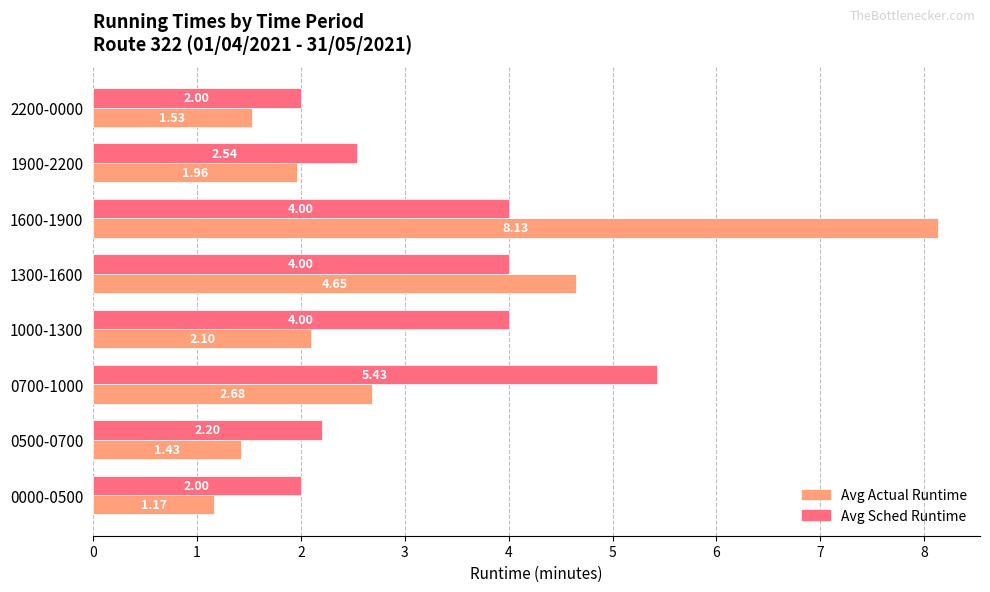

What are all the series names shown in the legend?

Avg Actual Runtime, Avg Sched Runtime